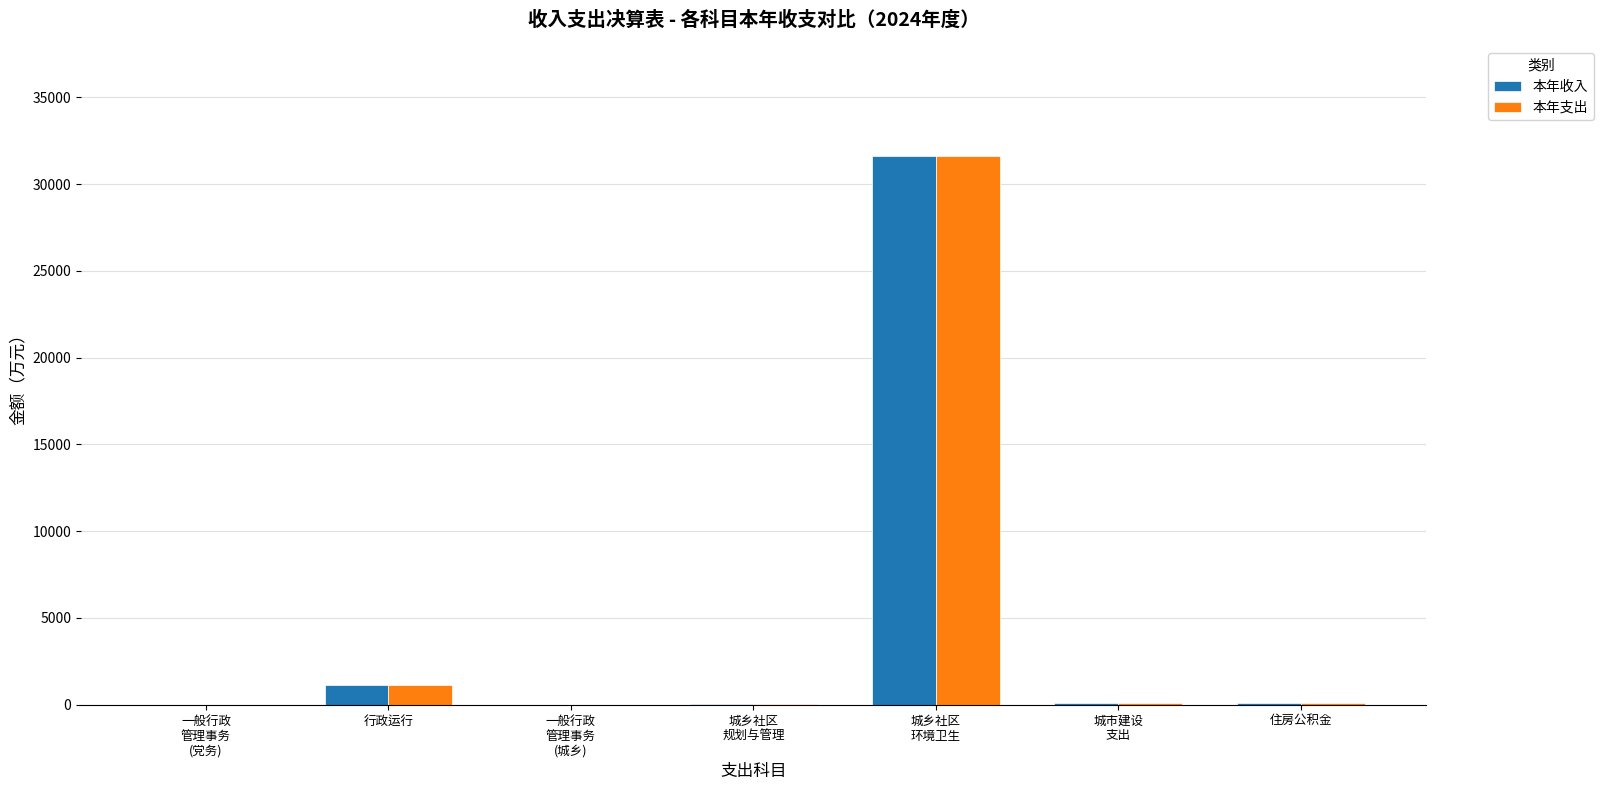

Where is 本年支出 nearest to the value 15817?

行政运行